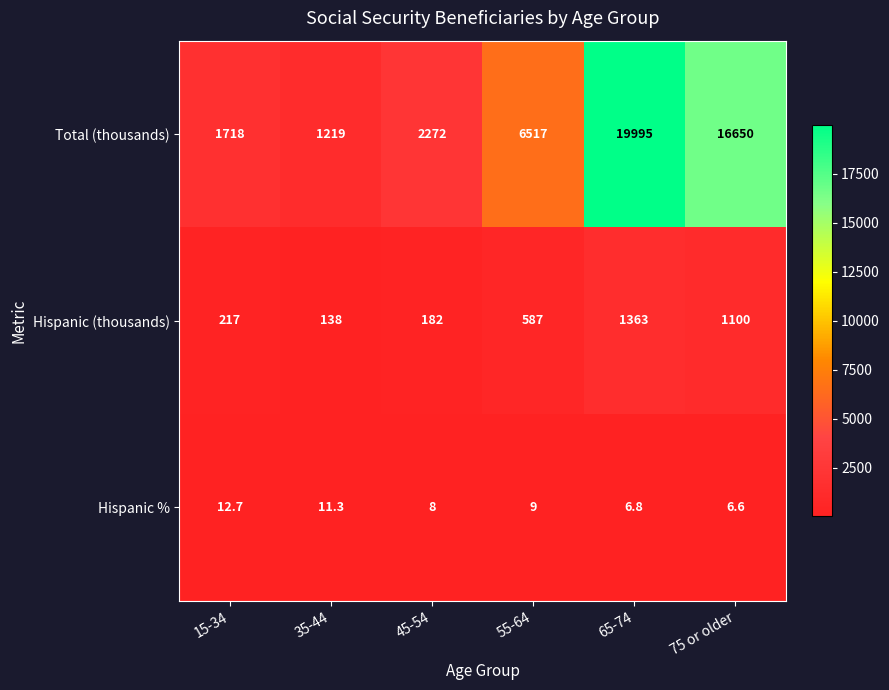

Reading left to right, list all the values displayed in this chart.

Total (thousands): 15-34=1718.0	35-44=1219.0	45-54=2272.0	55-64=6517.0	65-74=19995.0	75 or older=16650.0
Hispanic (thousands): 15-34=217.0	35-44=138.0	45-54=182.0	55-64=587.0	65-74=1363.0	75 or older=1100.0
Hispanic %: 15-34=12.7	35-44=11.3	45-54=8.0	55-64=9.0	65-74=6.8	75 or older=6.6